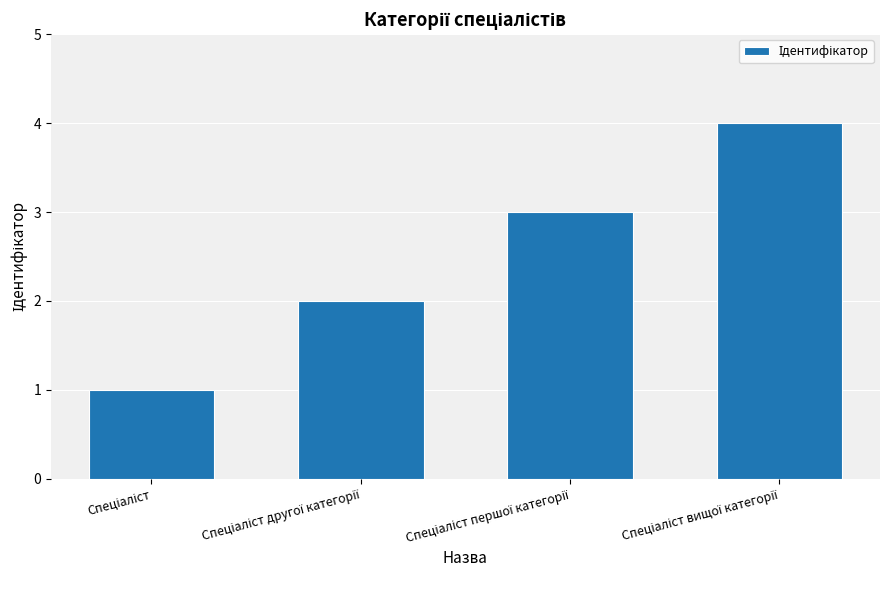

What is the sum of all values?

10